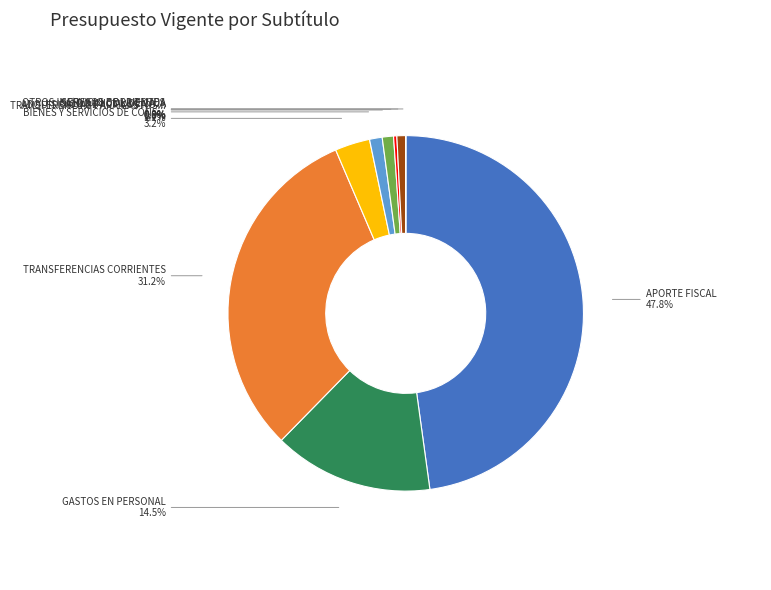

Does any single category account for the majority?

No